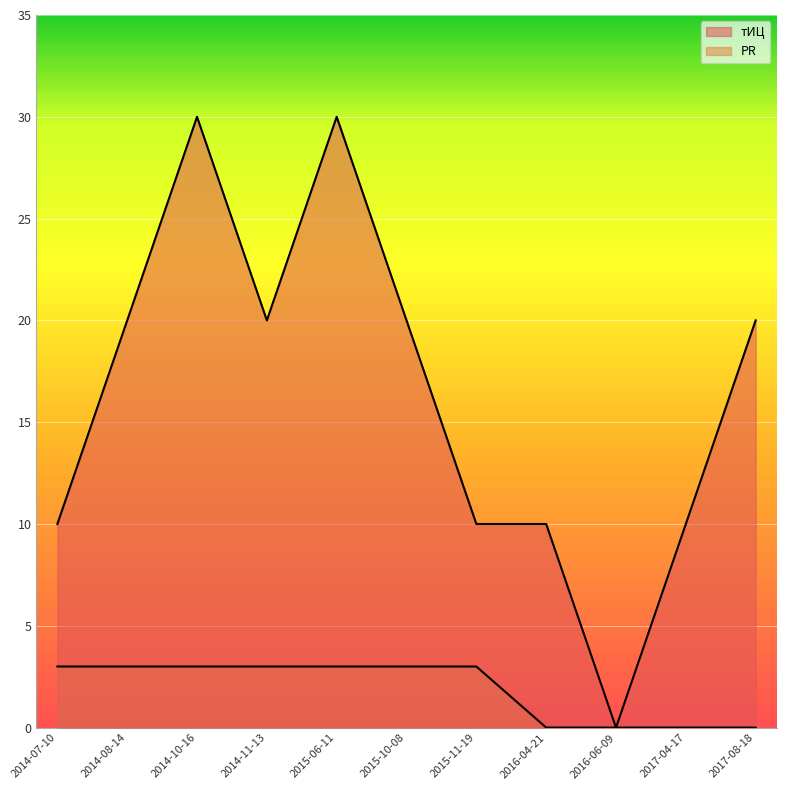

Which series has the largest range (max minus min)?

тИЦ